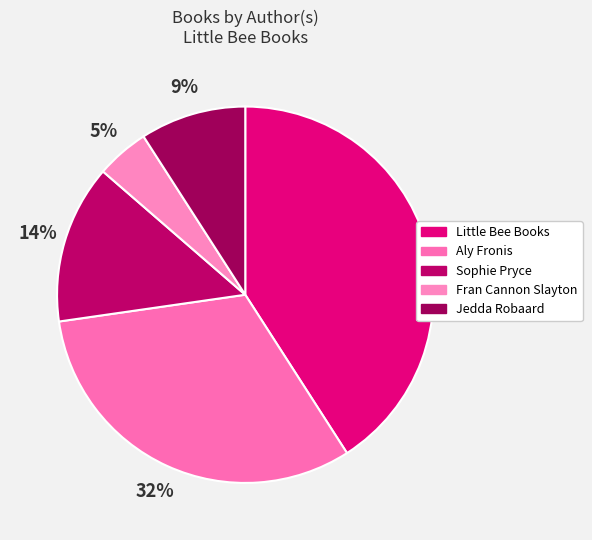

Approximately how many times larger is the value at Fran Cannon Slayton compared to Aly Fronis?

0.1